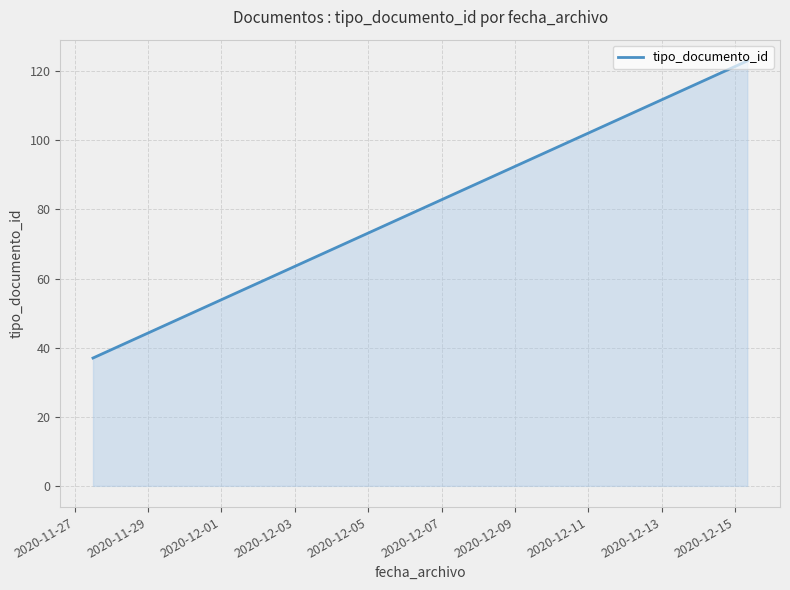

What is the smallest value displayed?

37